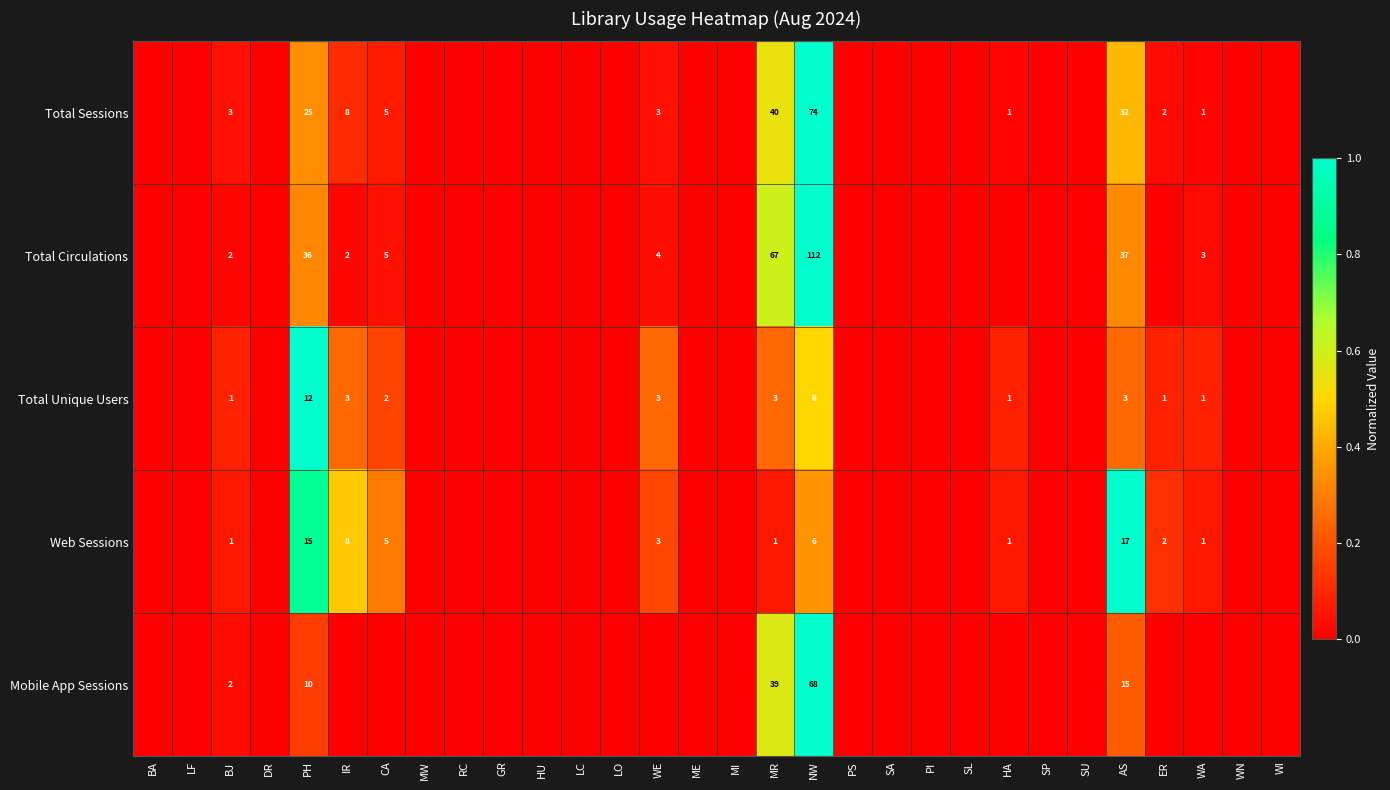

The Web Sessions series shows 26 at AS. True or false?

False